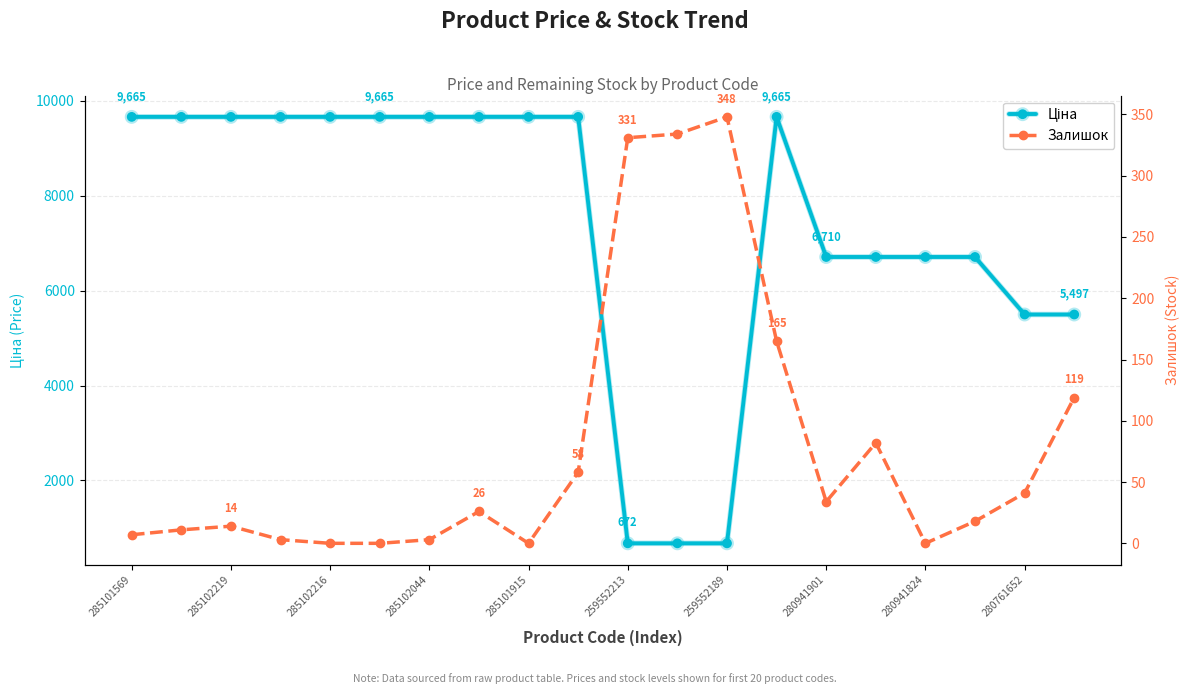

The value of Ціна at 285101915 is 9664.7. True or false?

True